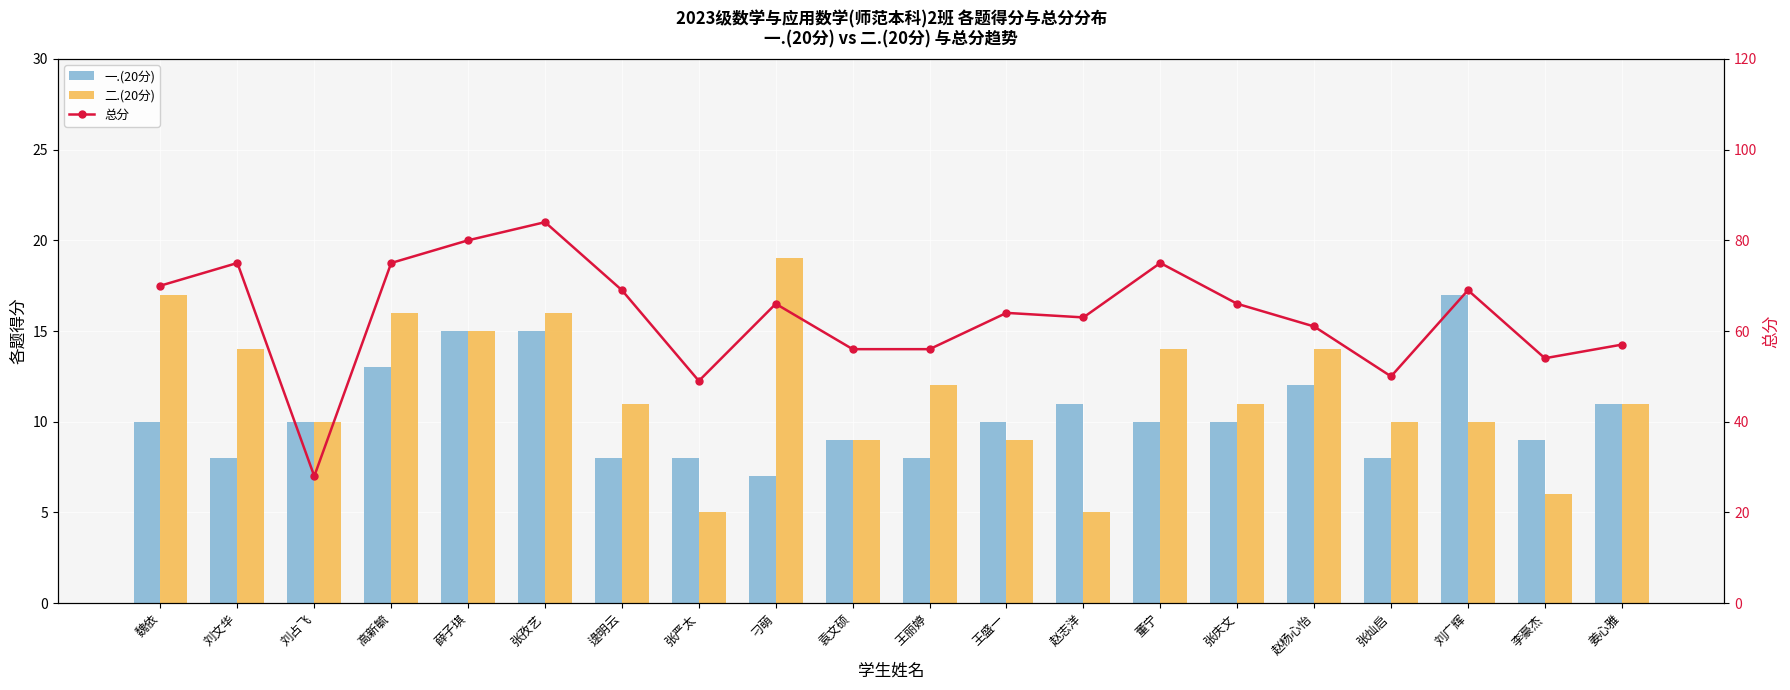

Where is 一.(20分) nearest to the value 12?

赵杨心怡